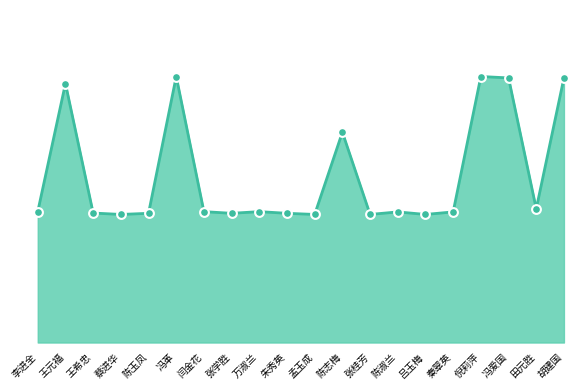

Is this an area chart (filled region under the line)?

Yes